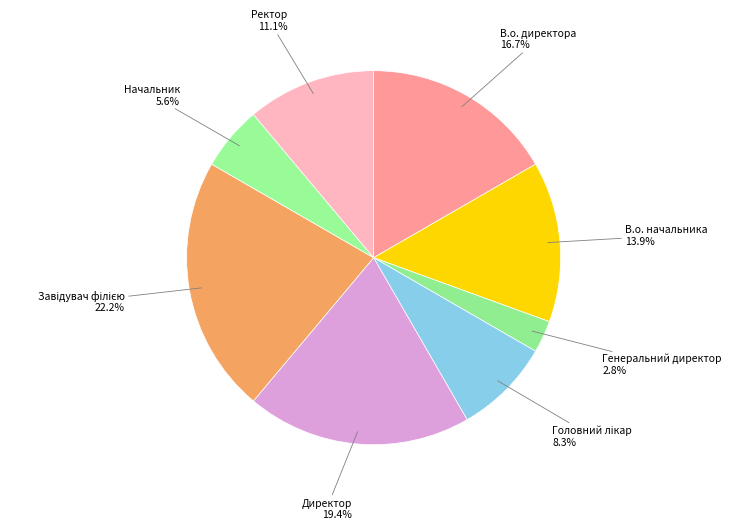

Is there any slice that represents more than half of the pie?

No